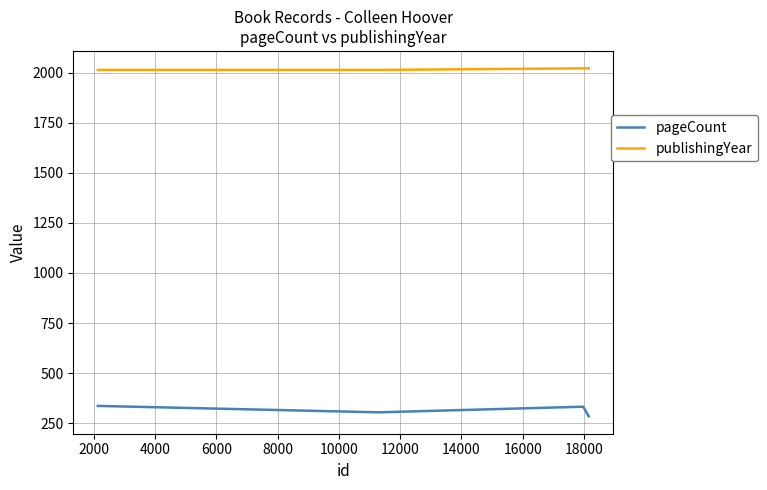

What is the lowest value of the pageCount series?

284